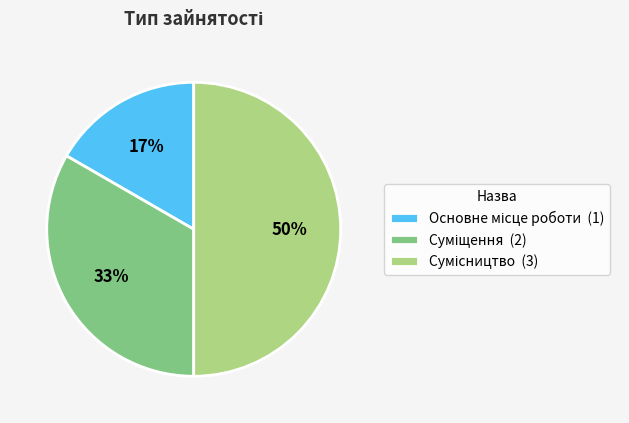

To the nearest percent, what is the average slice percentage?

33%